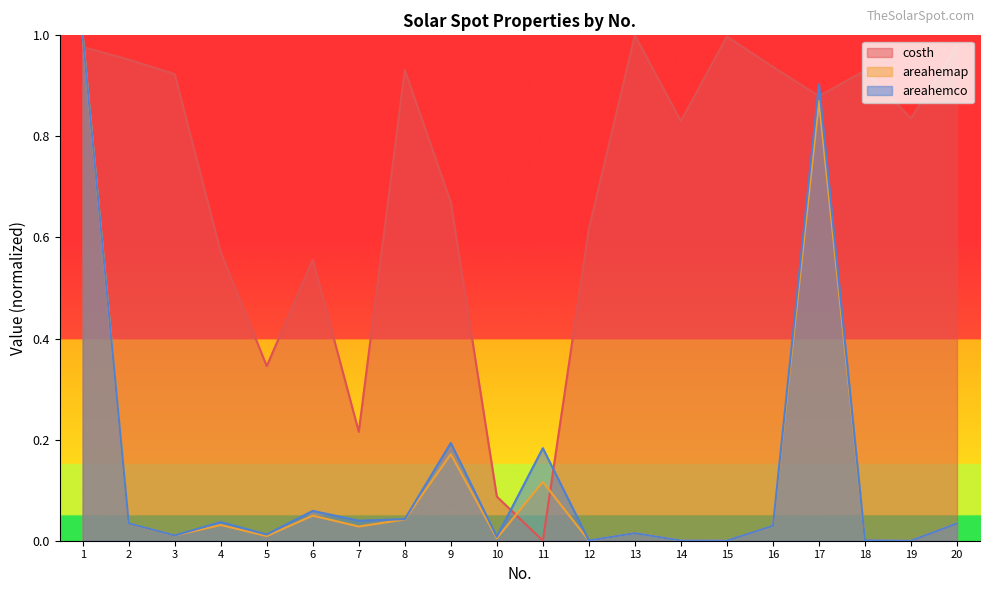

At 4, list the series in order from smallest to largest.

areahemap, areahemco, costh